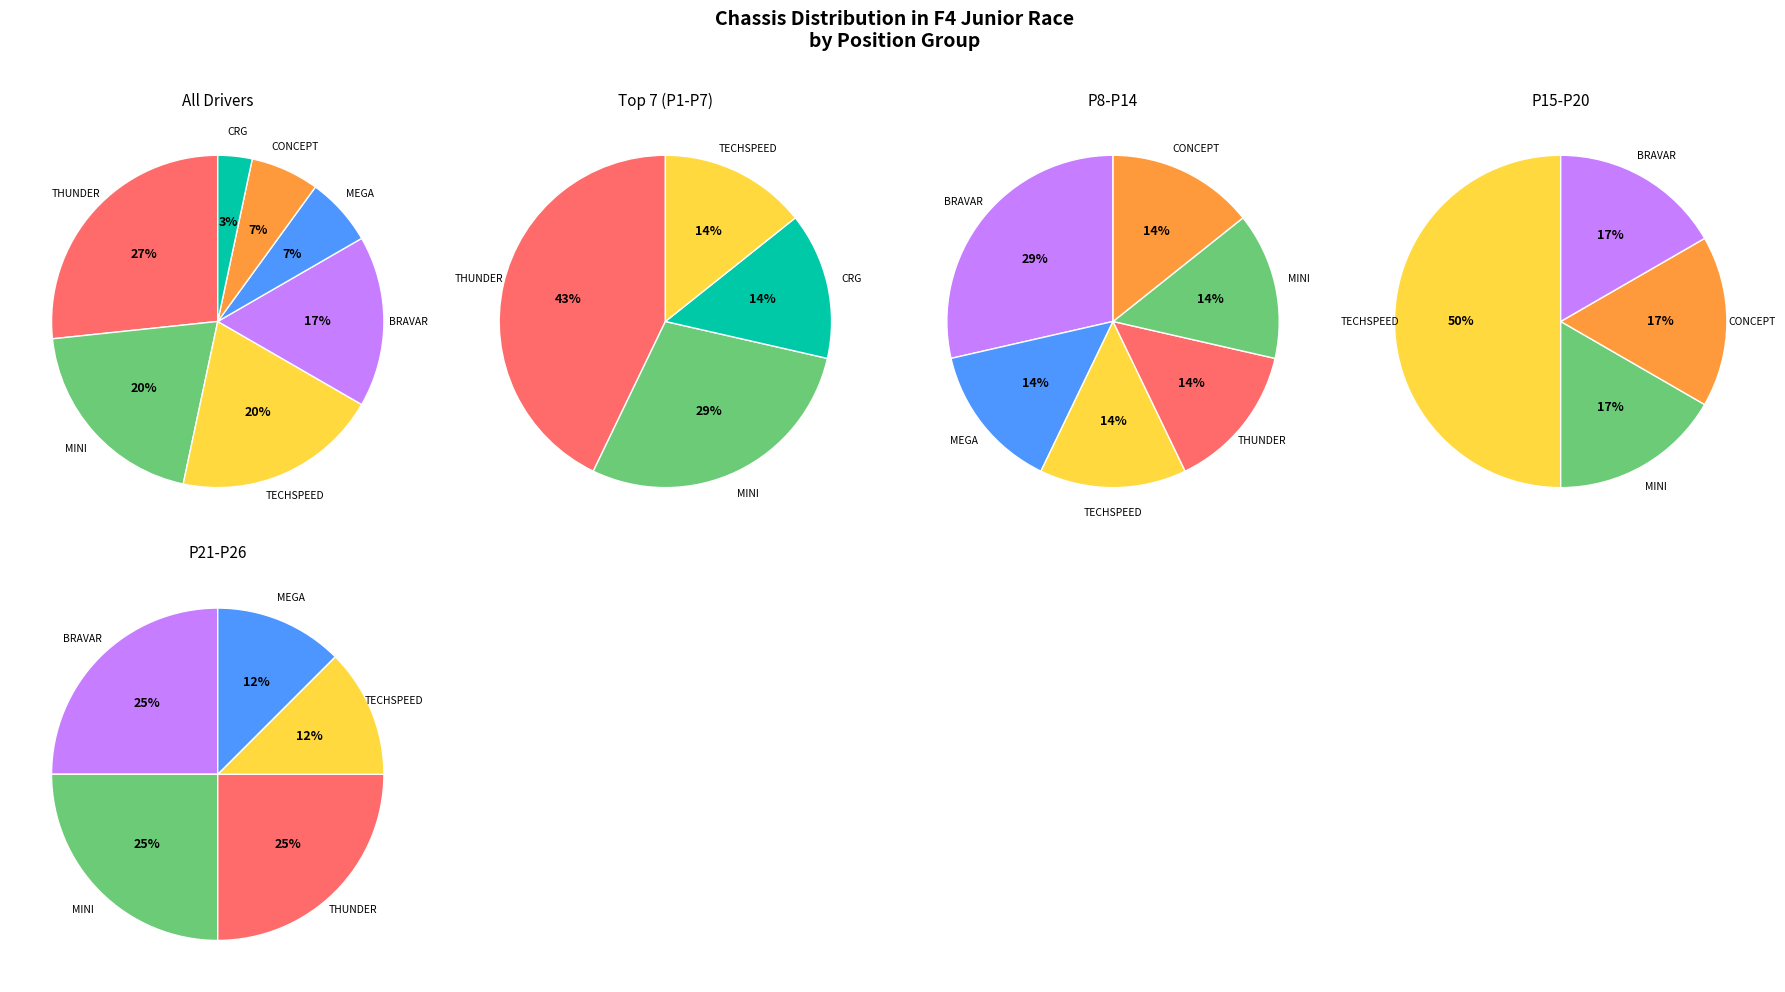

Is there a majority slice in this chart?

No